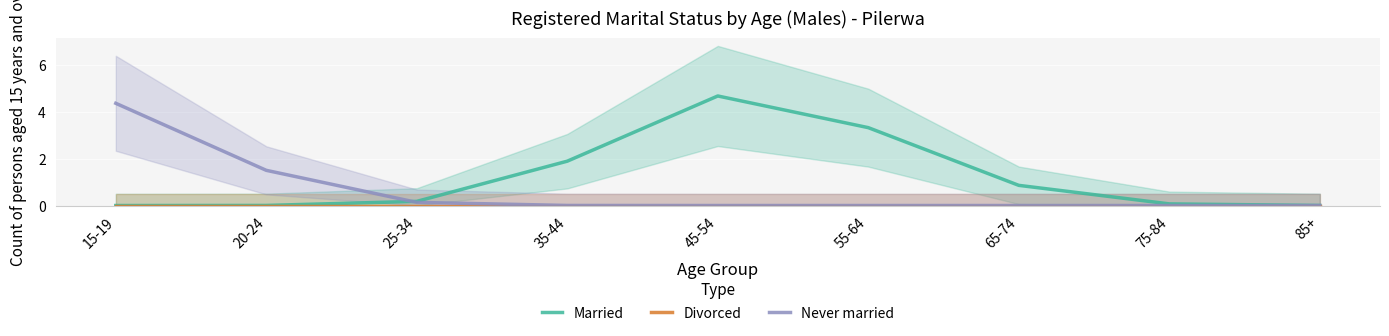

True or false: Never married and Divorced cross at least once.

False